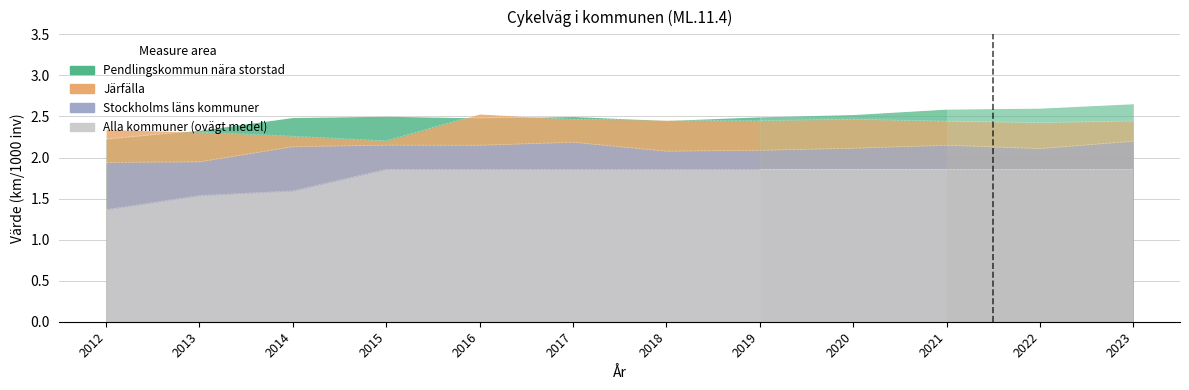

How many times do Pendlingskommun nära storstad and Järfälla cross each other?

5